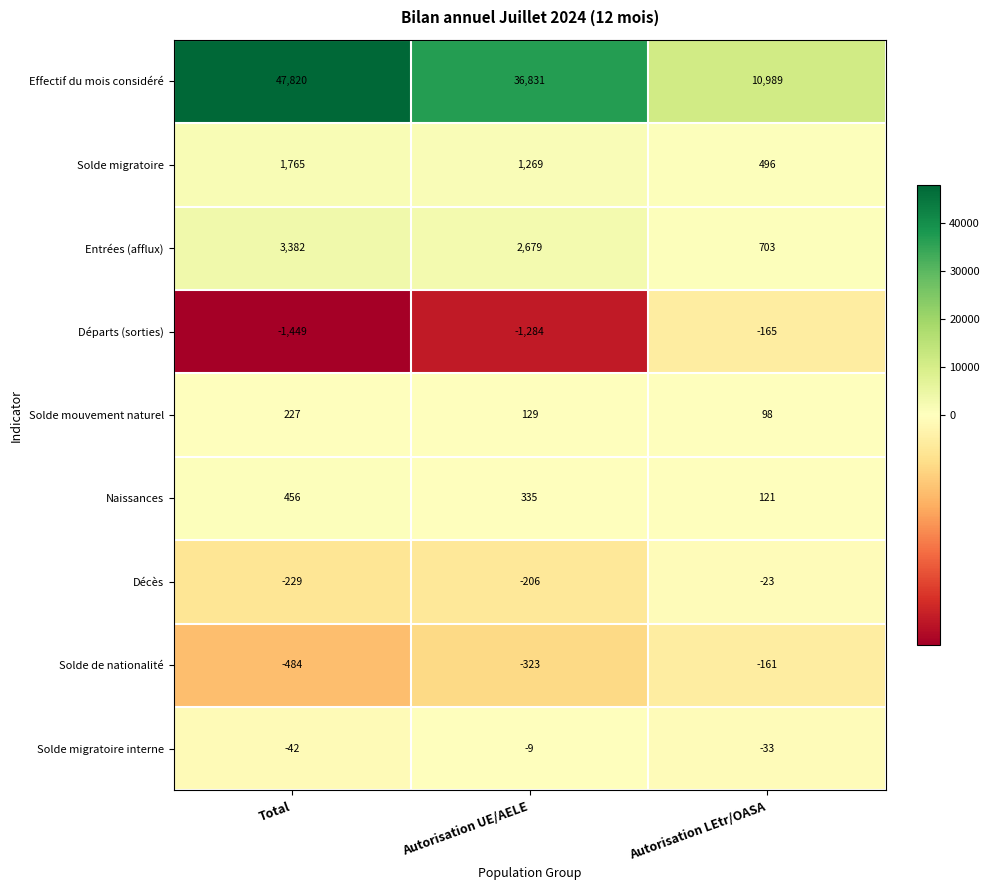

What is the sum of all Solde mouvement naturel values?

454